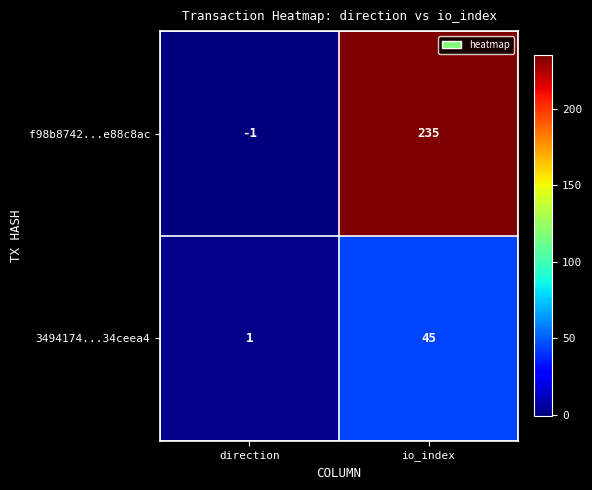

What is the minimum value shown in the chart?

-1